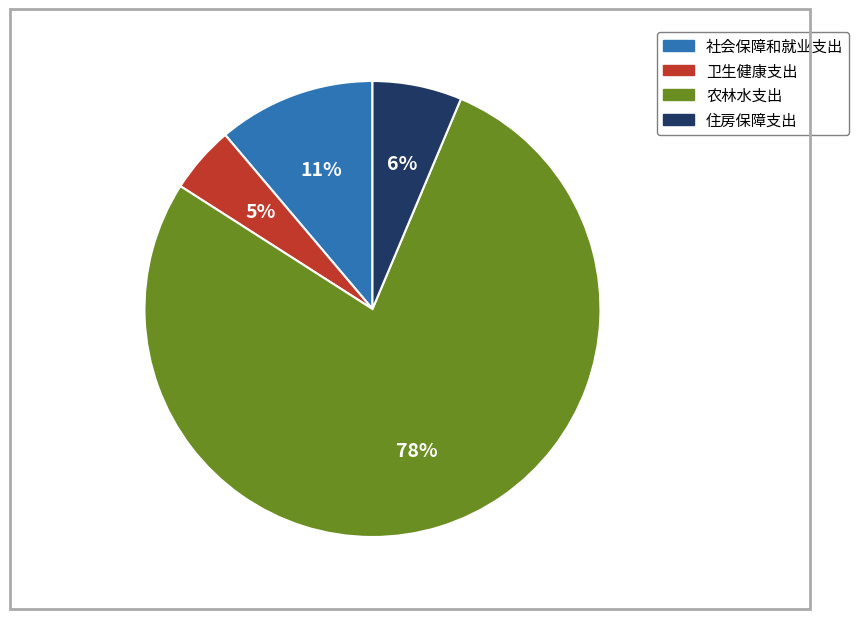

Is the sum of 社会保障和就业支出 and 住房保障支出 greater than half?

No